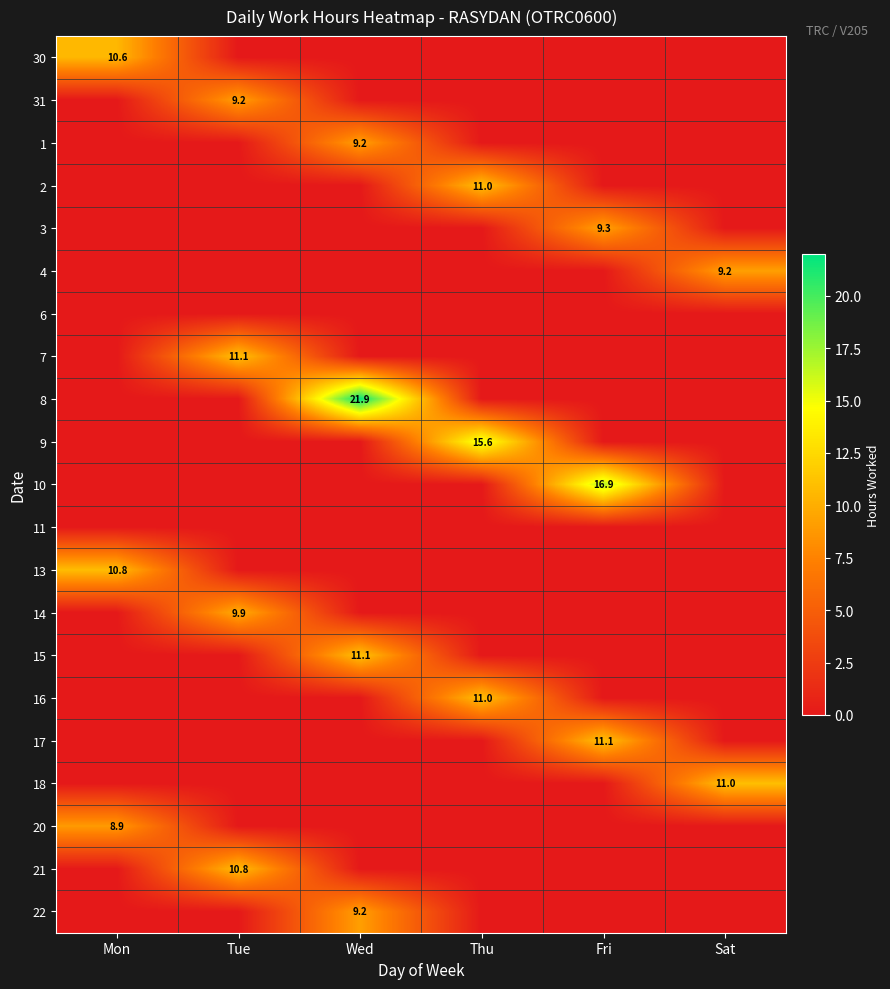

The value of 22 at Wed is 9.2. True or false?

True